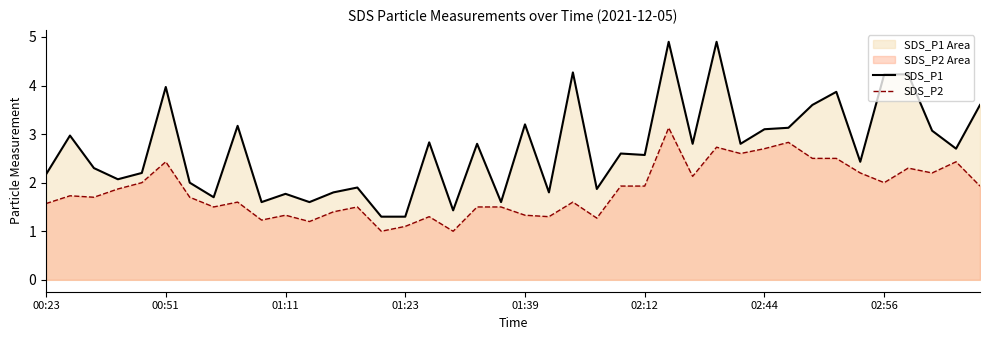

True or false: SDS_P1 and SDS_P2 cross at least once.

False